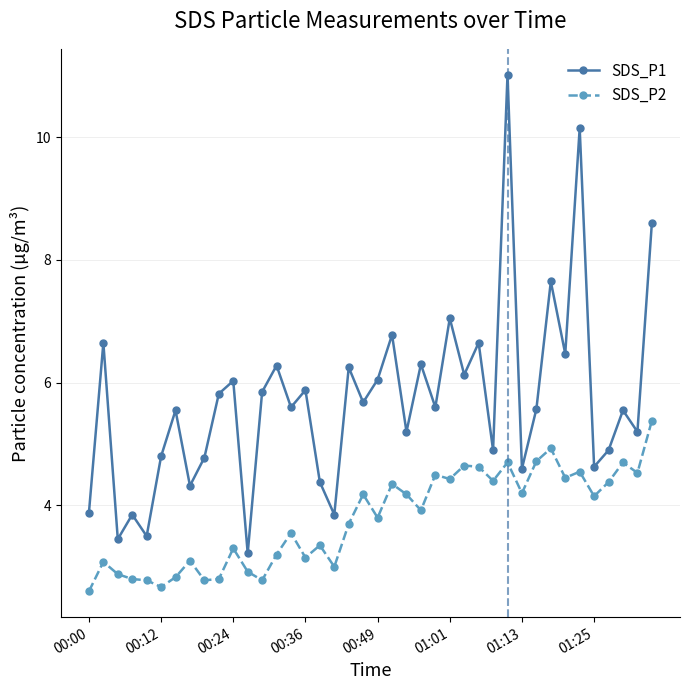

True or false: SDS_P1 and SDS_P2 cross at least once.

False